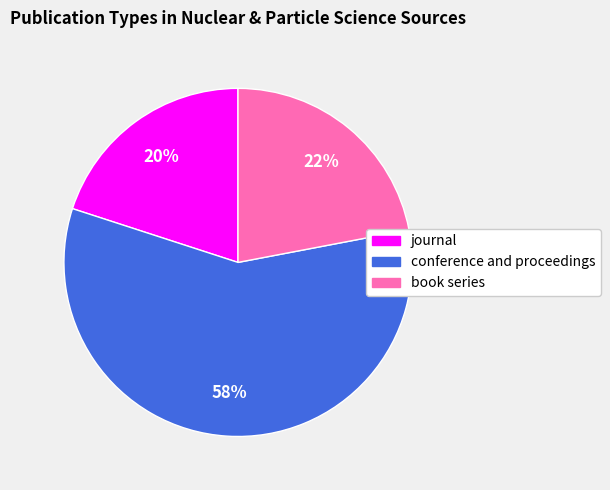

Which slice represents more than half of the pie?

conference and proceedings